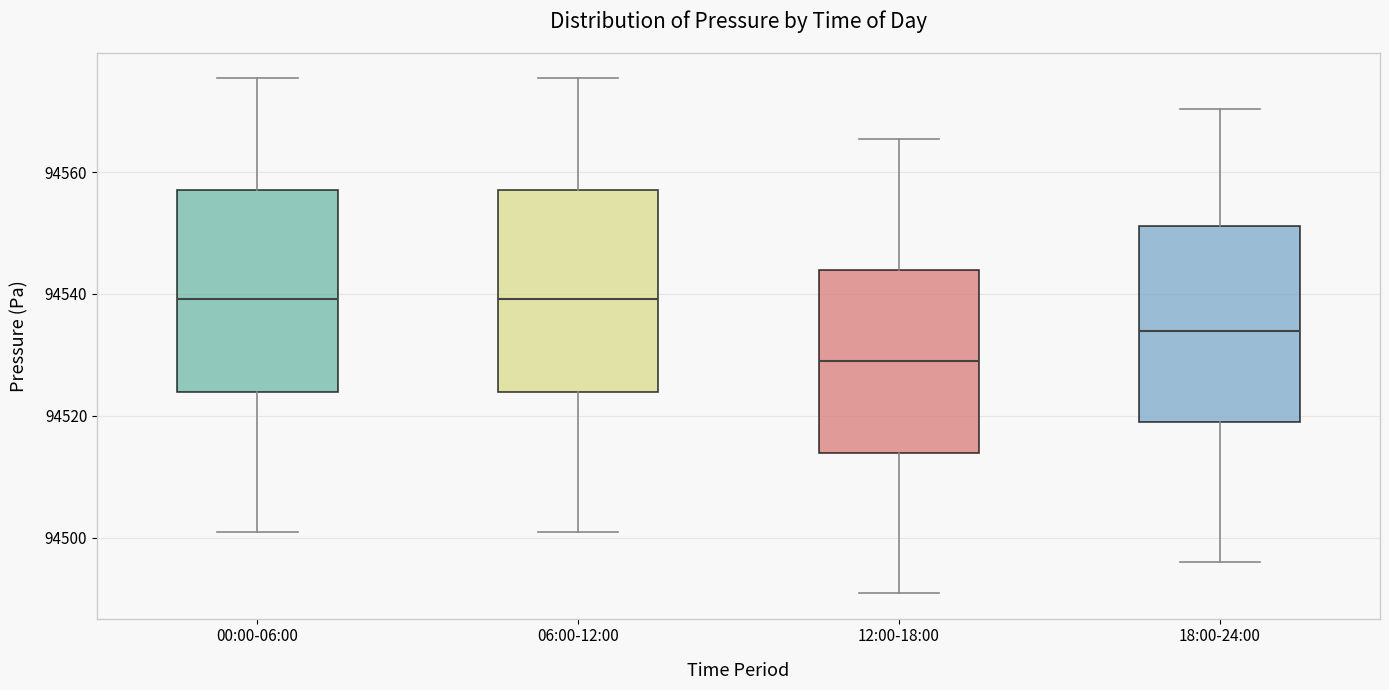

Reading left to right, transcribe this box plot: for each box, give where its median line is, the range the box spans, and where its two whiskers end, as read against the y-axis. The values are not printed on the chart, so give them approximately, as read against the axis.

00:00-06:00: median 94540, box 94524 to 94558, whiskers 94500 to 94576
06:00-12:00: median 94540, box 94524 to 94558, whiskers 94500 to 94576
12:00-18:00: median 94528, box 94514 to 94544, whiskers 94490 to 94566
18:00-24:00: median 94534, box 94518 to 94552, whiskers 94496 to 94570